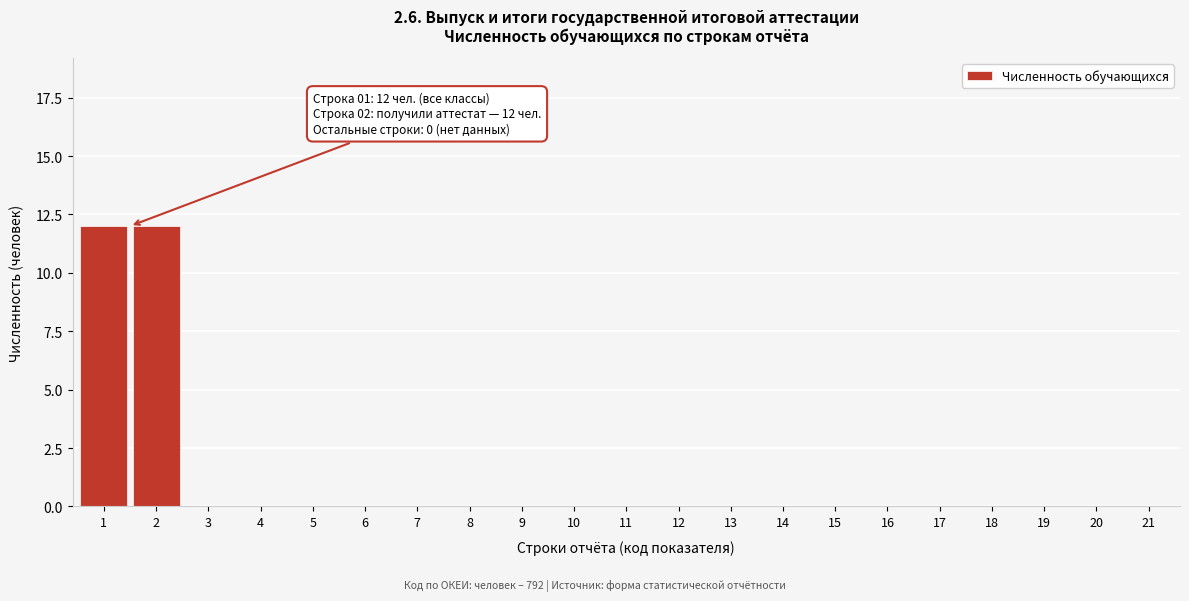

Reading left to right, extract all data points from this chart.

1=12	2=12	3=0	4=0	5=0	6=0	7=0	8=0	9=0	10=0	11=0	12=0	13=0	14=0	15=0	16=0	17=0	18=0	19=0	20=0	21=0